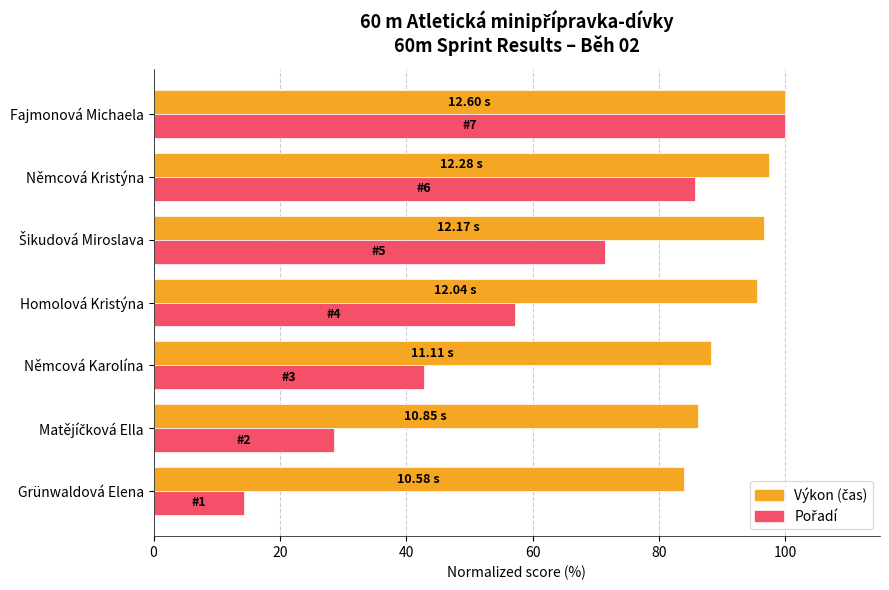

What is the total value across all series at Němcová Kristýna?

183.2